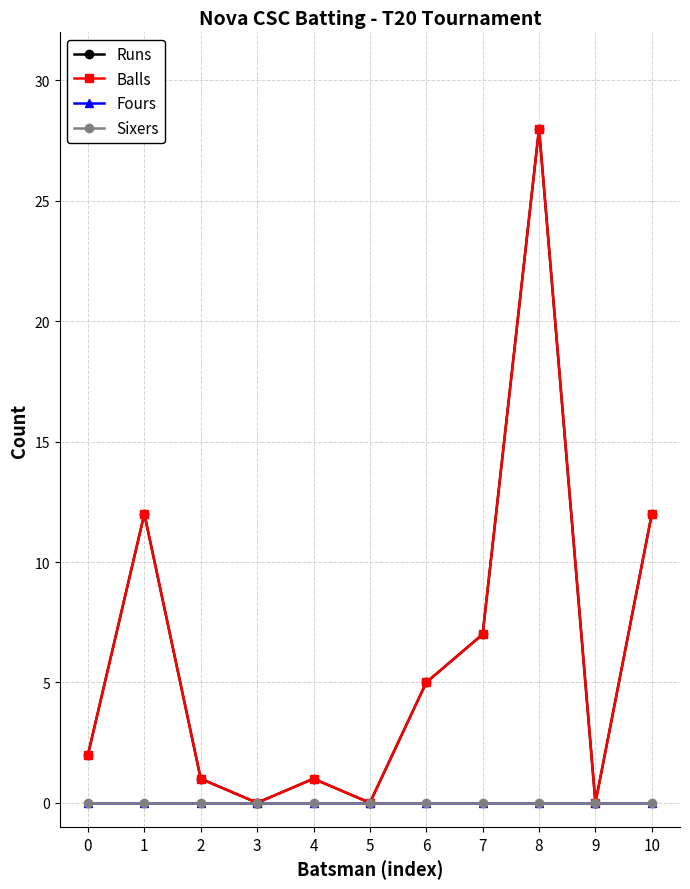

How many interior local valleys does the Balls series have?

3